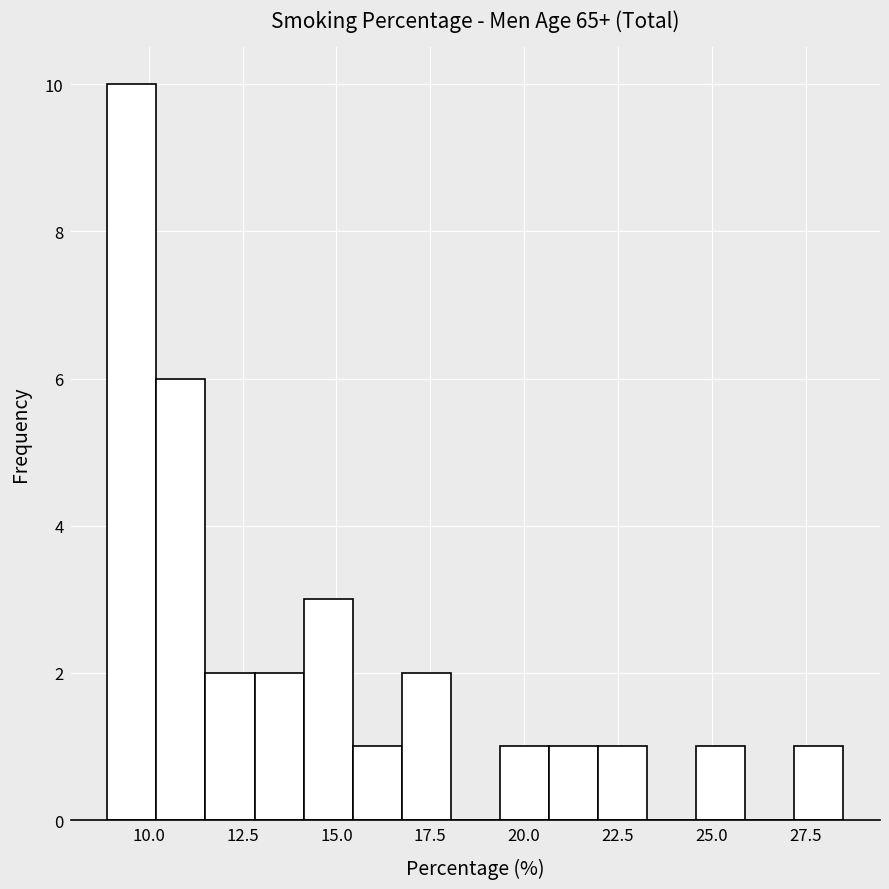

Around what value on the x-axis is the tallest bar? Give the approximate position of its centre, as read against the axis.

9.5